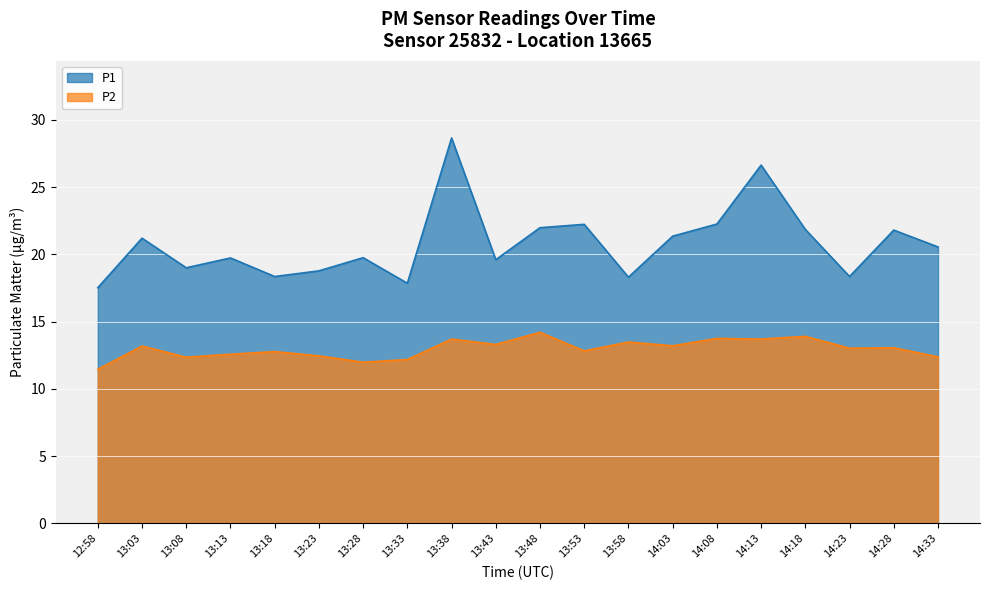

True or false: P2 has a value of 19.5 at 14:03.

False